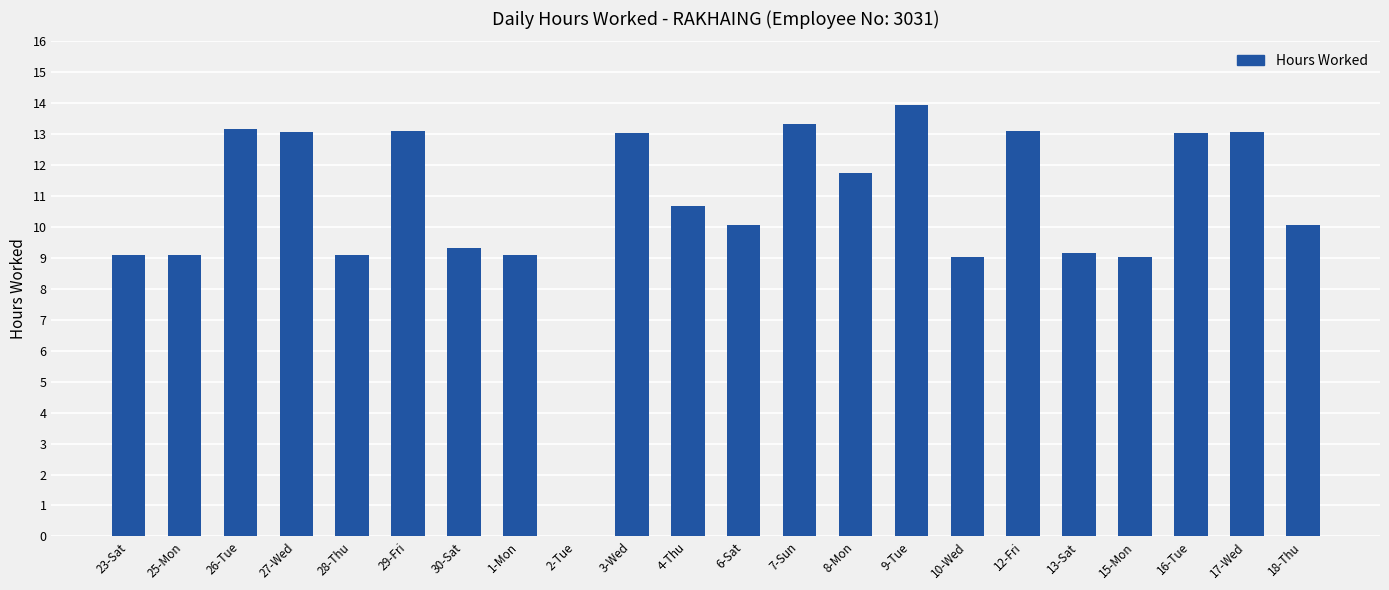

What is the change in value from 4-Thu to 7-Sun?

+2.7